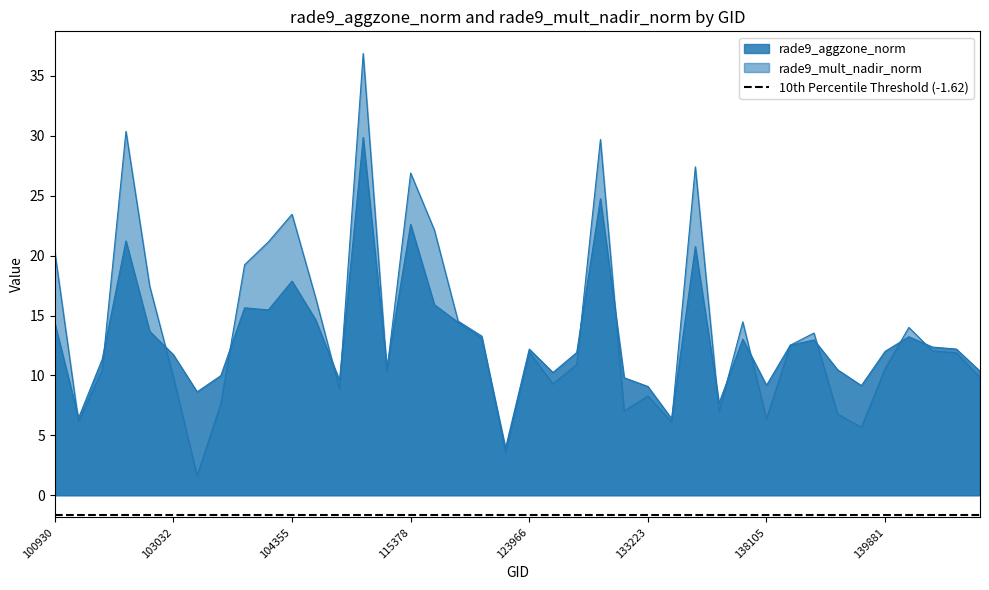

Where does the rade9_aggzone_norm series first go above 12?

100930